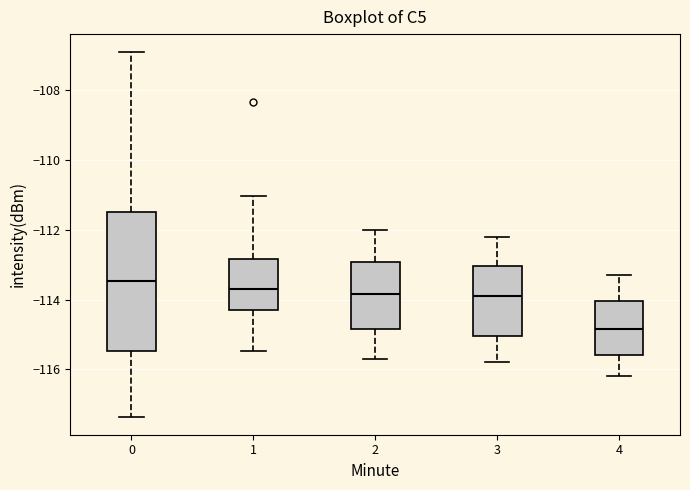

Which box's median line is the highest?

0